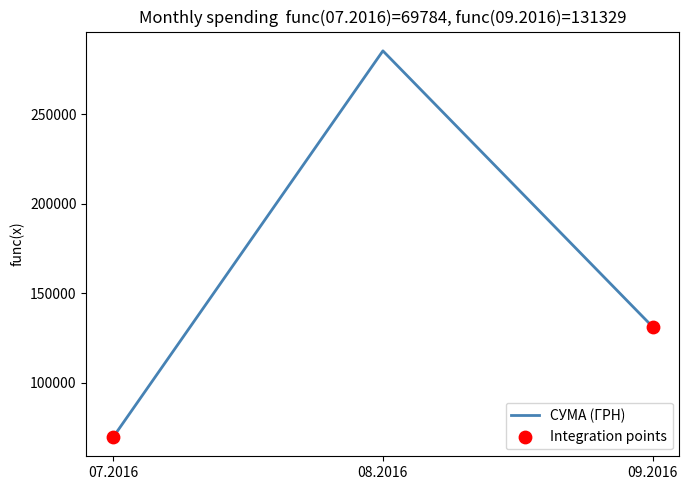

Approximately how many times larger is the value at 09.2016 compared to 08.2016?

0.5